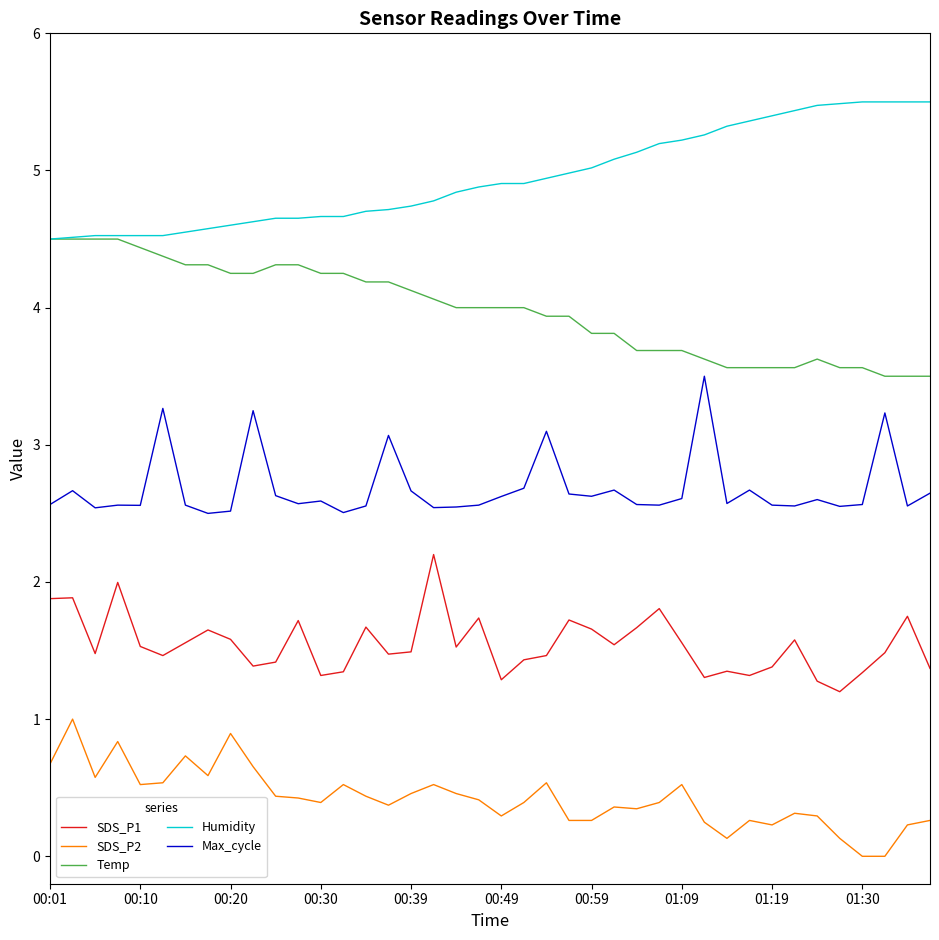

What is the highest value of the Humidity series?

5.5